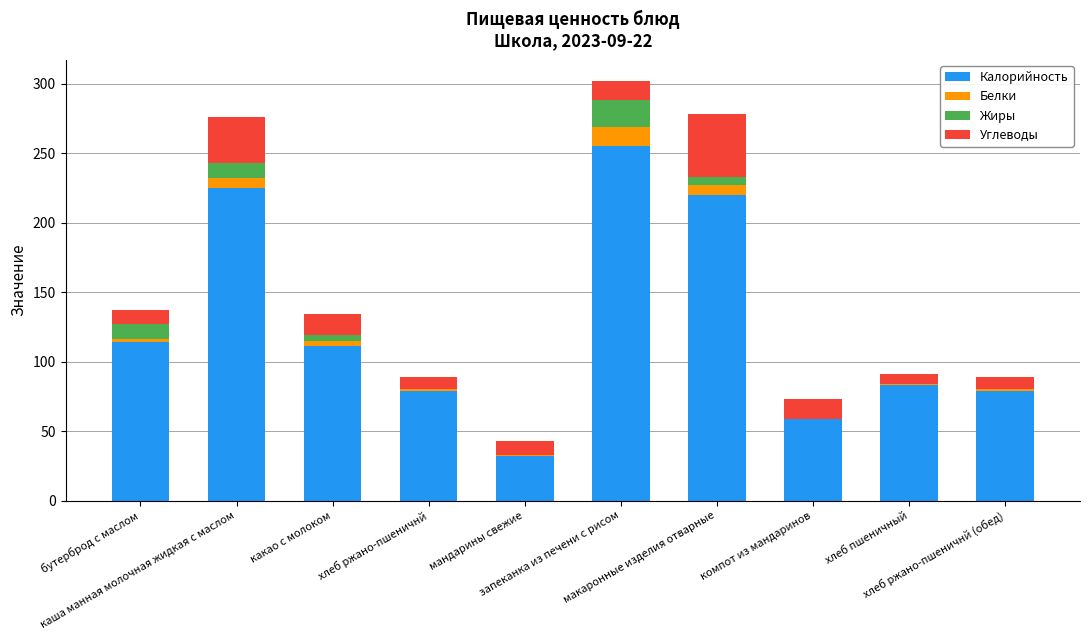

What is the maximum value for Калорийность?

255